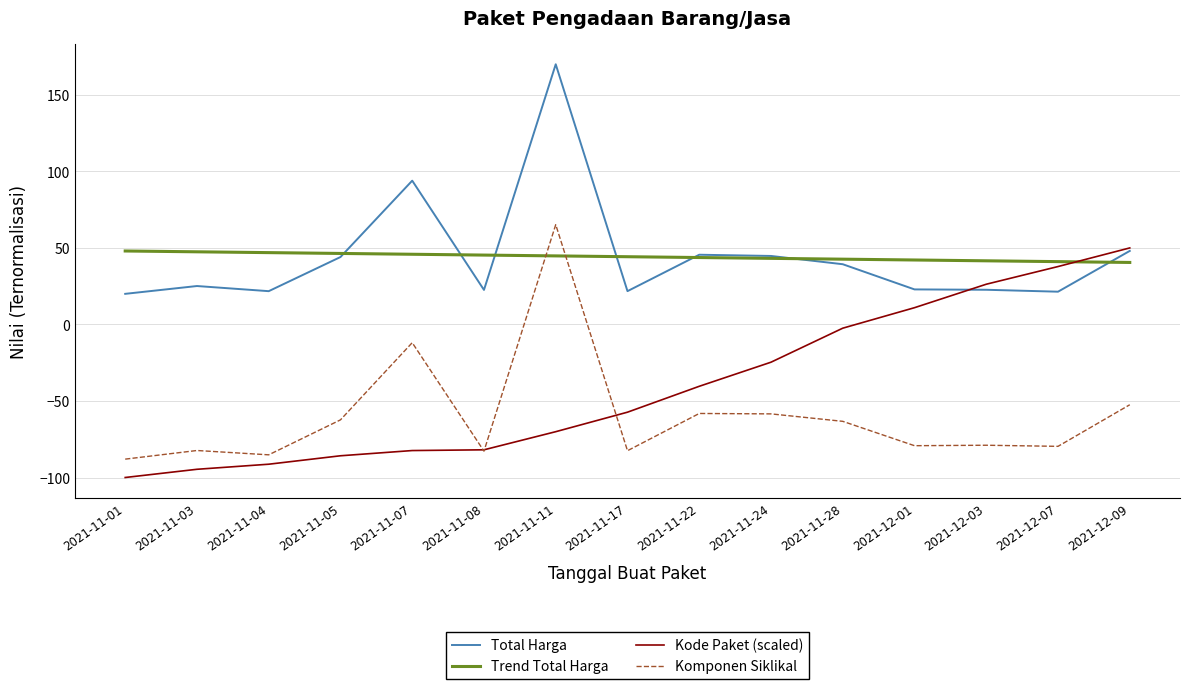

At which category does the chart reach its peak across all series?

2021-11-11